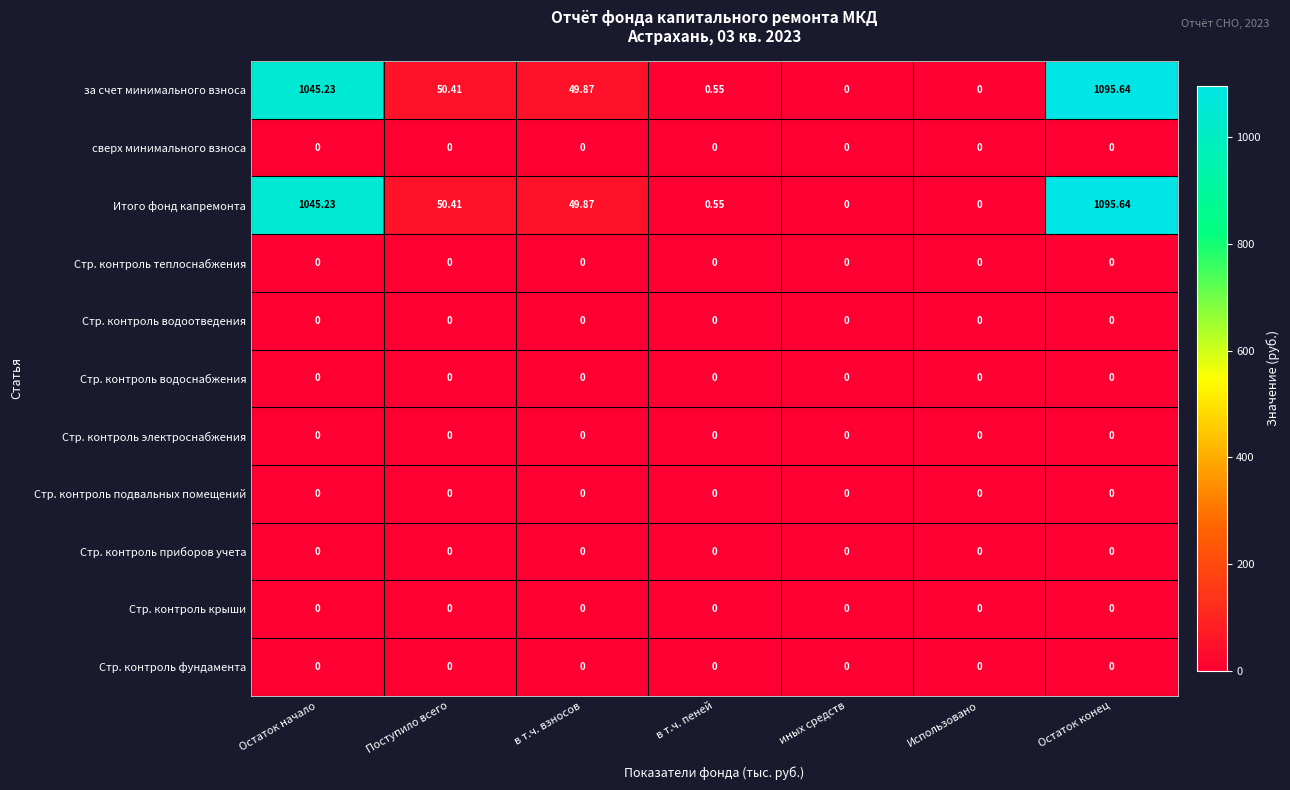

At which category is the sum across all series the highest?

Остаток конец